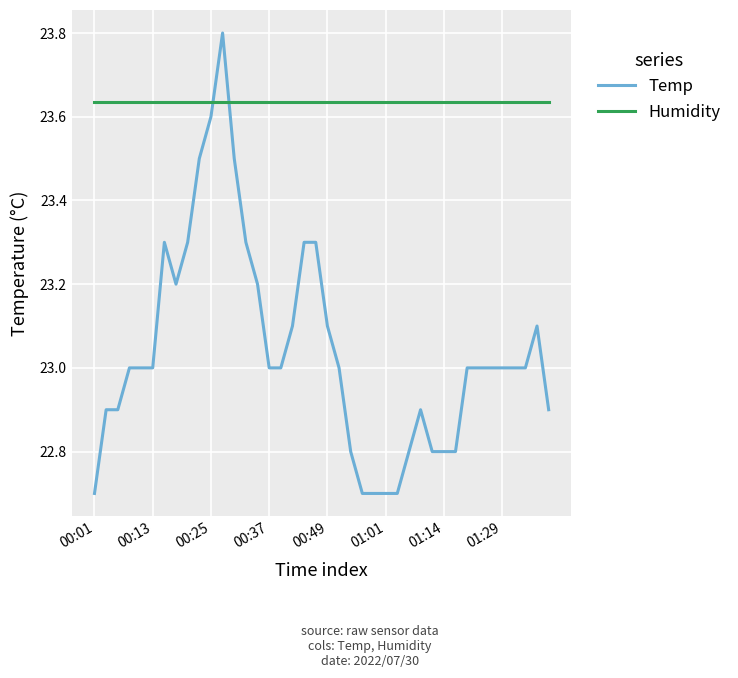

True or false: Temp and Humidity cross at least once.

True